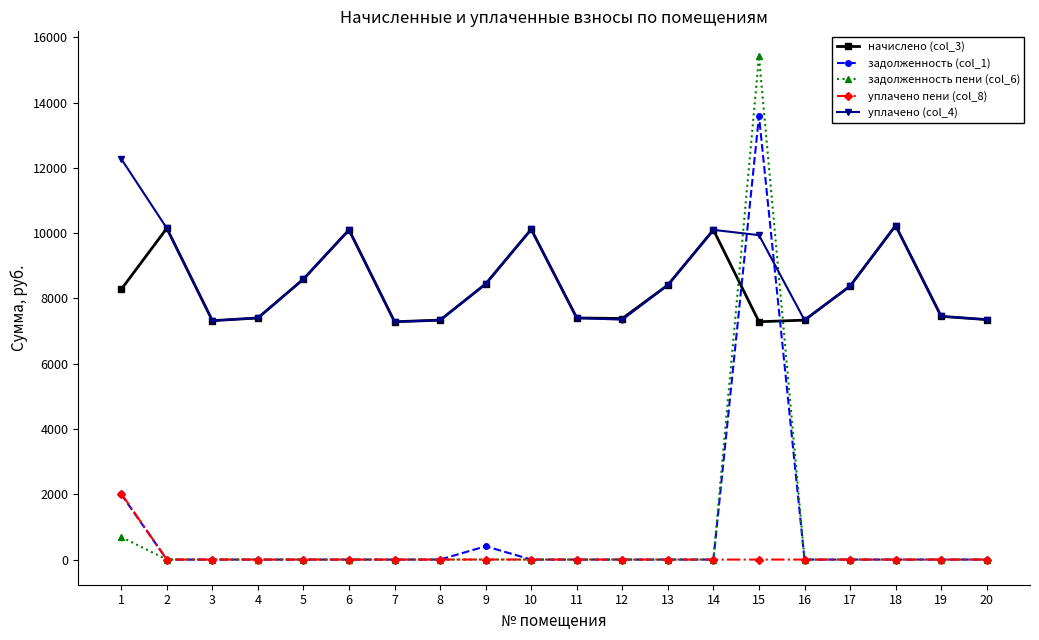

How many lines are shown in the chart?

5